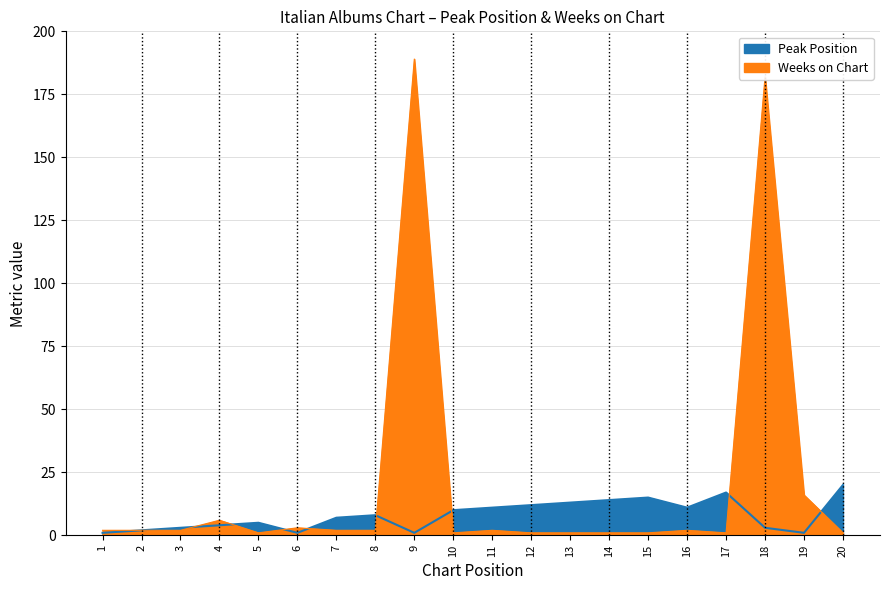

True or false: Peak Position and Weeks on Chart cross at least once.

True